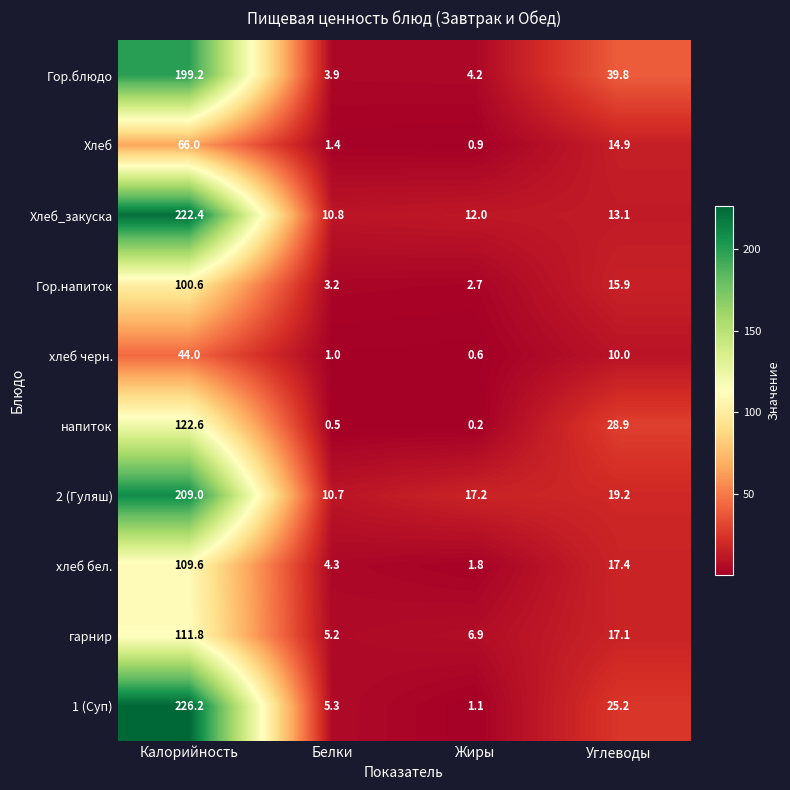

At Белки, list the series in order from largest to smallest.

Хлеб_закуска, 2 (Гуляш), 1 (Суп), гарнир, хлеб бел., Гор.блюдо, Гор.напиток, Хлеб, хлеб черн., напиток